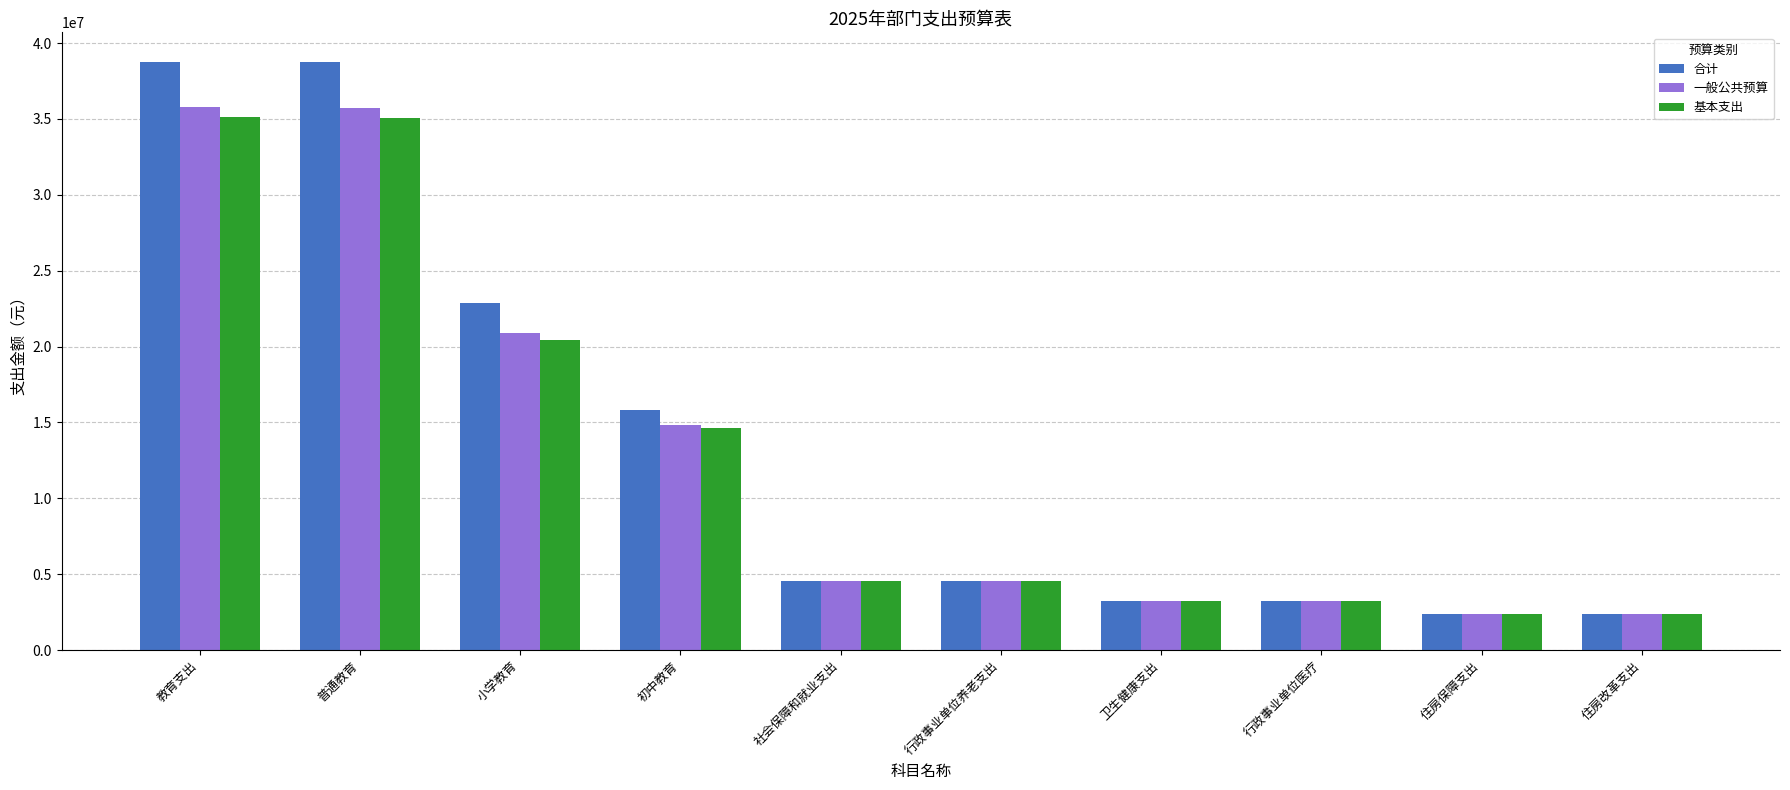

What position from the left is 住房保障支出?

9